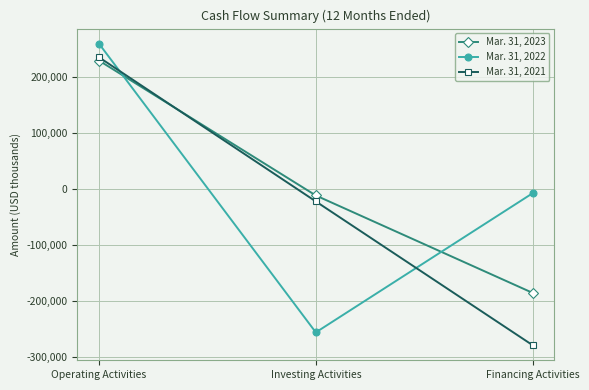

At Financing Activities, list the series in order from smallest to largest.

Mar. 31, 2021, Mar. 31, 2023, Mar. 31, 2022